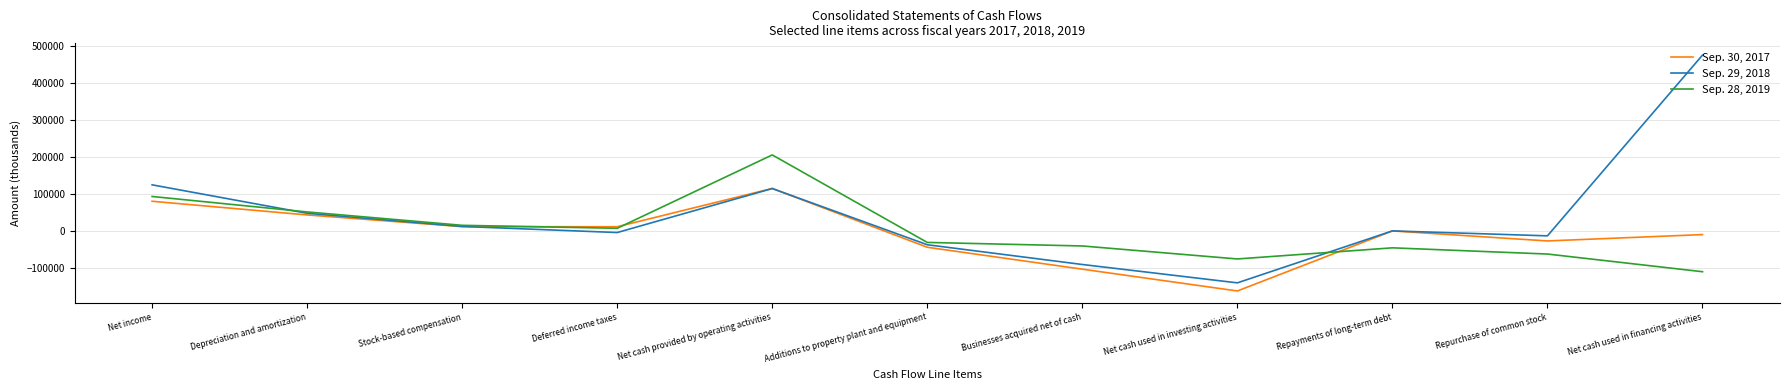

The value of Sep. 28, 2019 at Net cash used in financing activities is -147144. True or false?

False